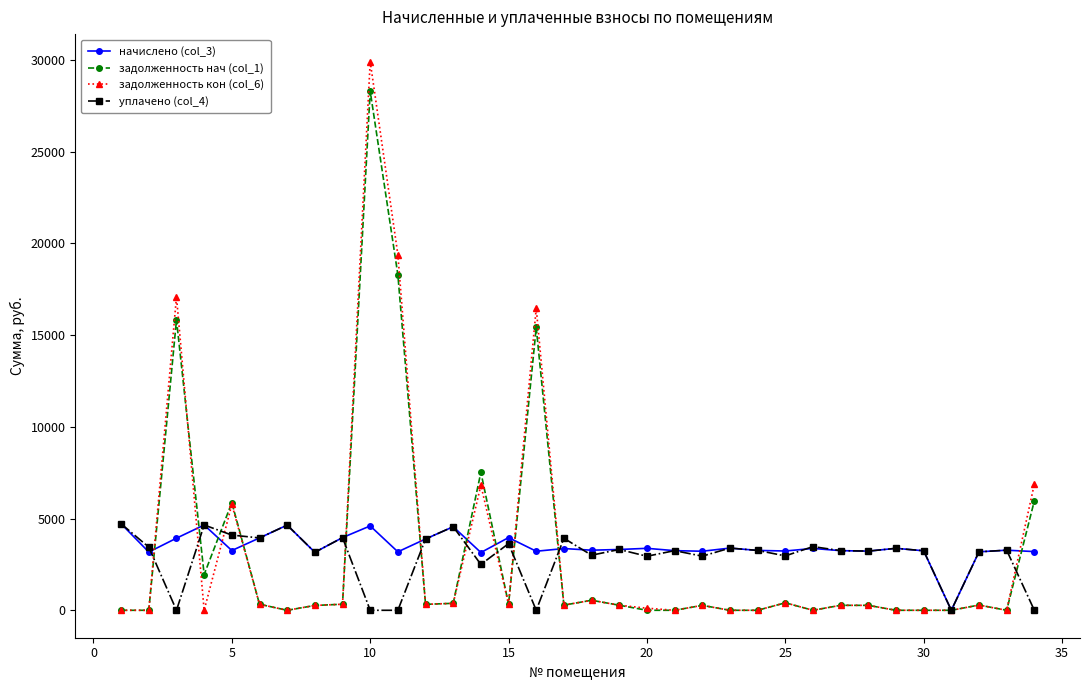

Which series has the widest spread of values?

задолженность кон (col_6)